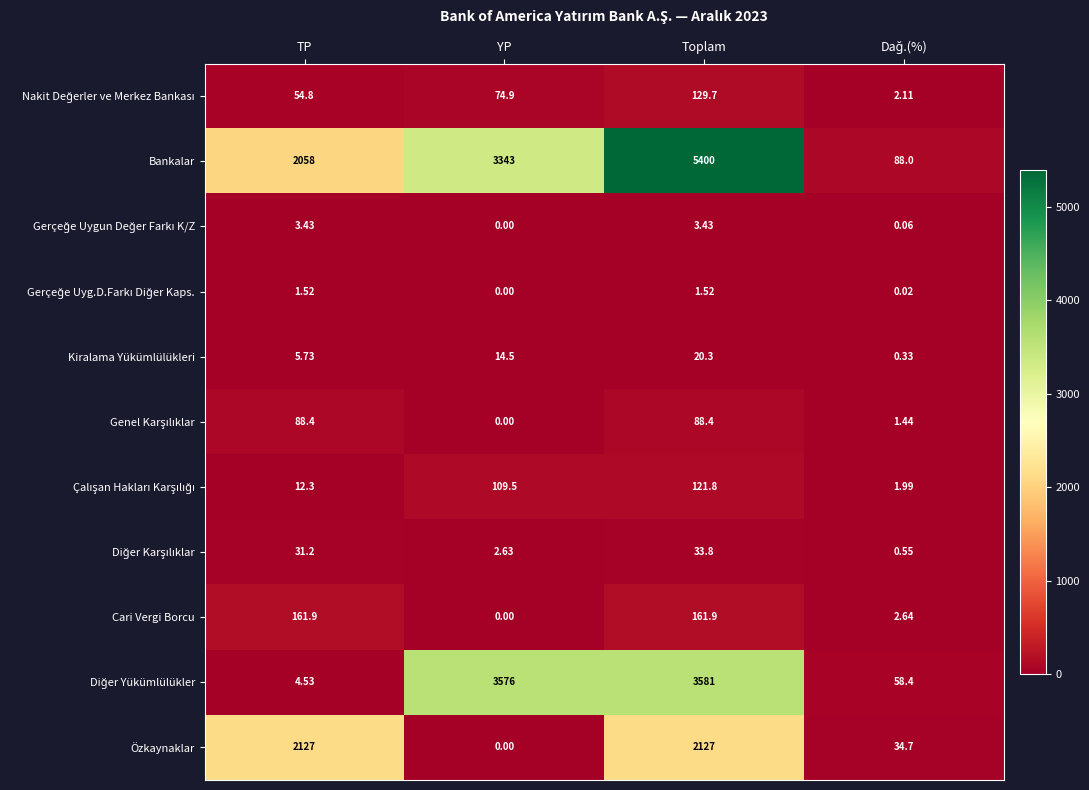

Between YP and Toplam, which series saw the biggest shift?

Özkaynaklar